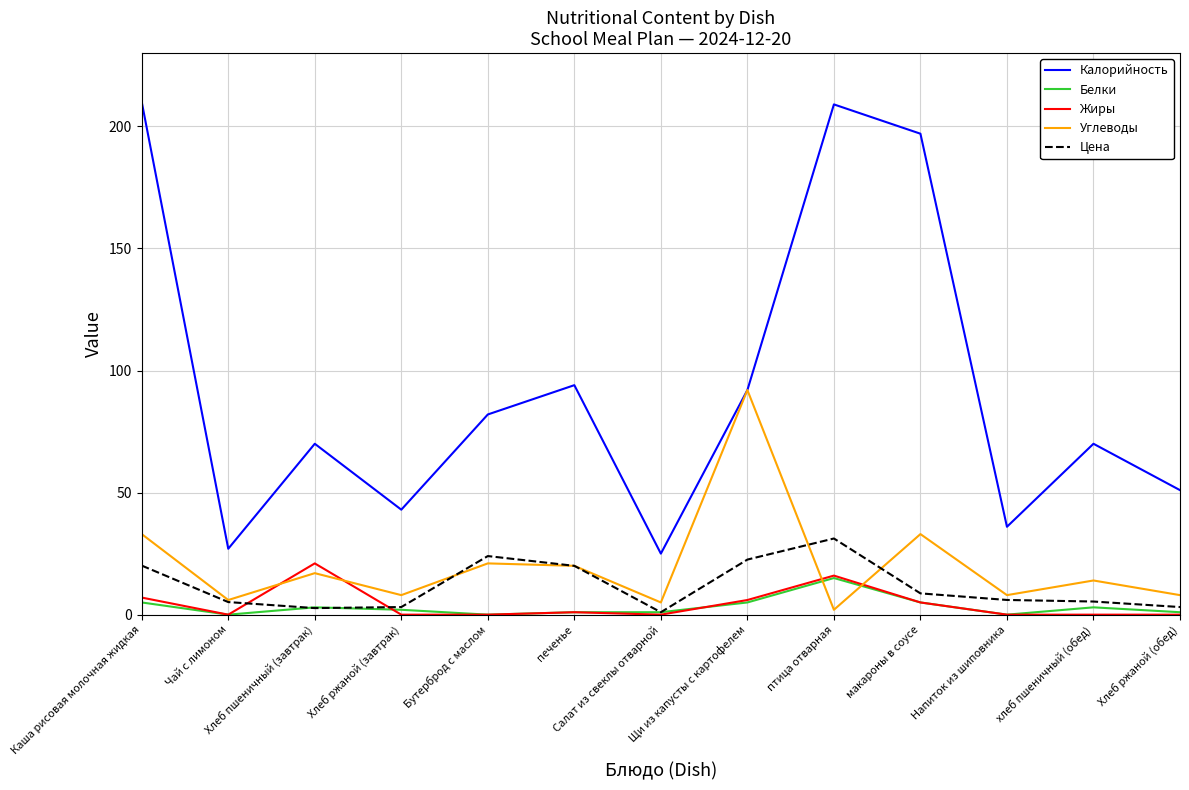

What are all the series names shown in the legend?

Калорийность, Белки, Жиры, Углеводы, Цена